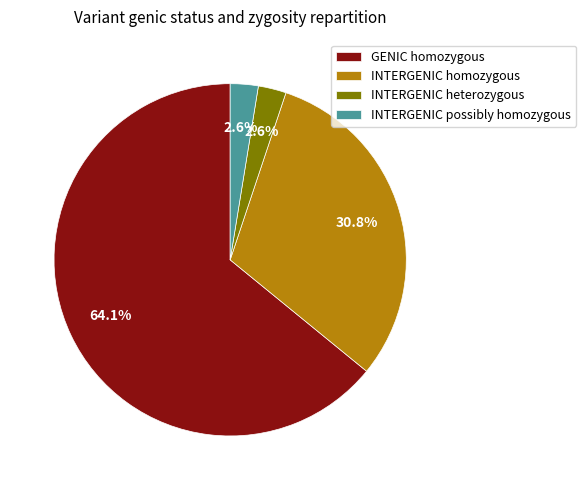

True or false: GENIC homozygous accounts for 78% of the total.

False